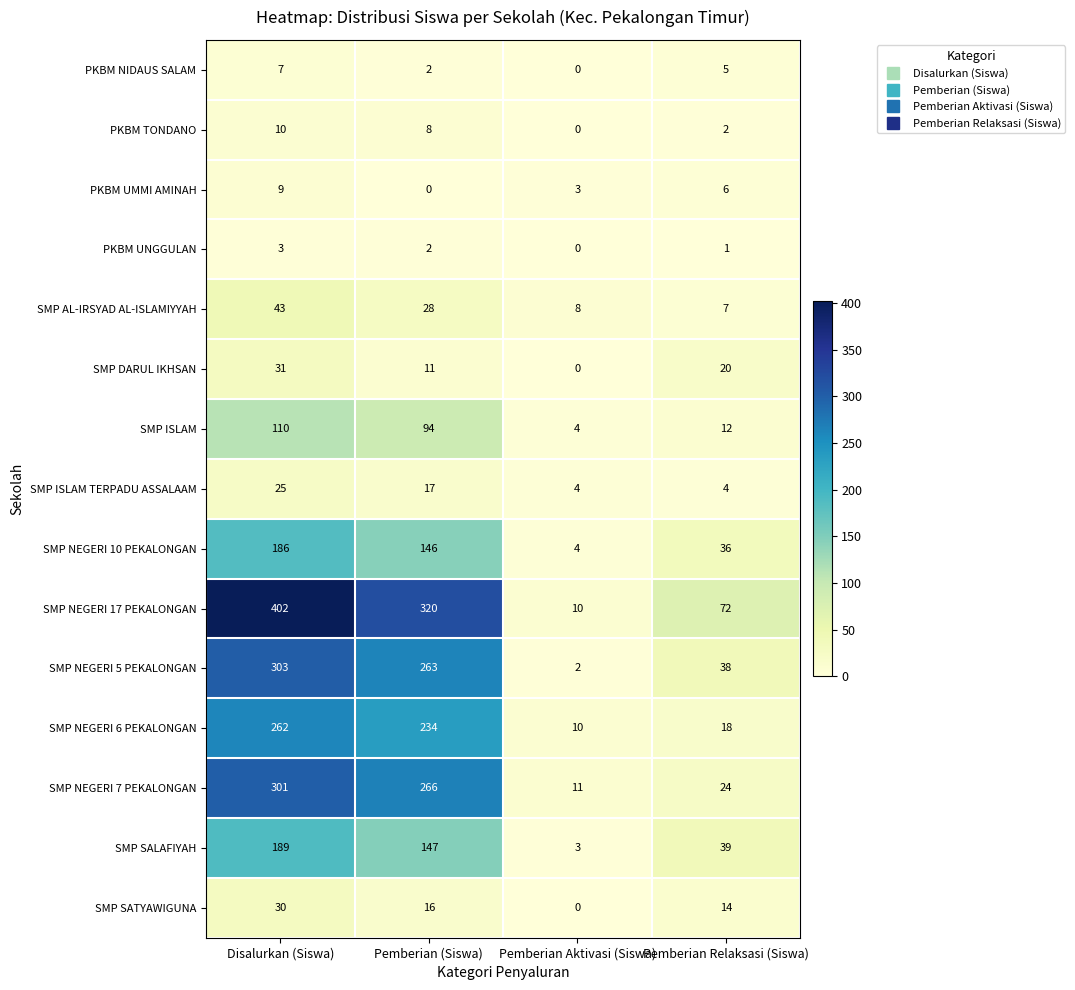

The value of SMP SATYAWIGUNA at Pemberian Relaksasi (Siswa) is 6. True or false?

False